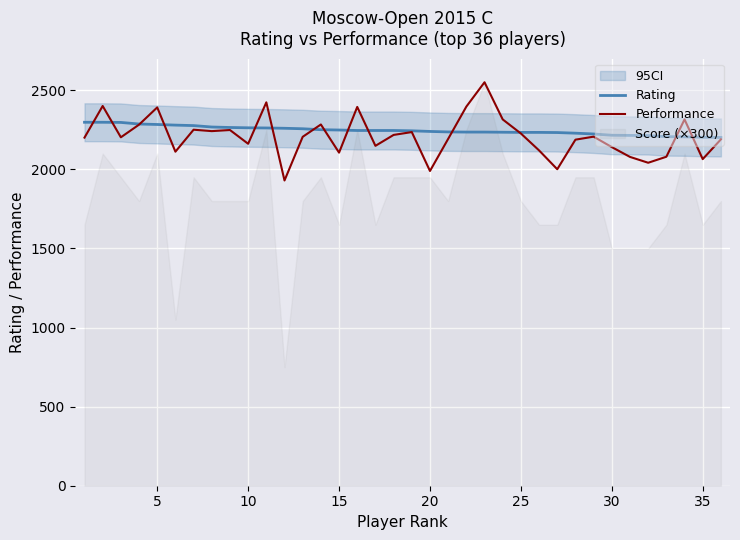

What is the lowest value of the Performance series?

1930